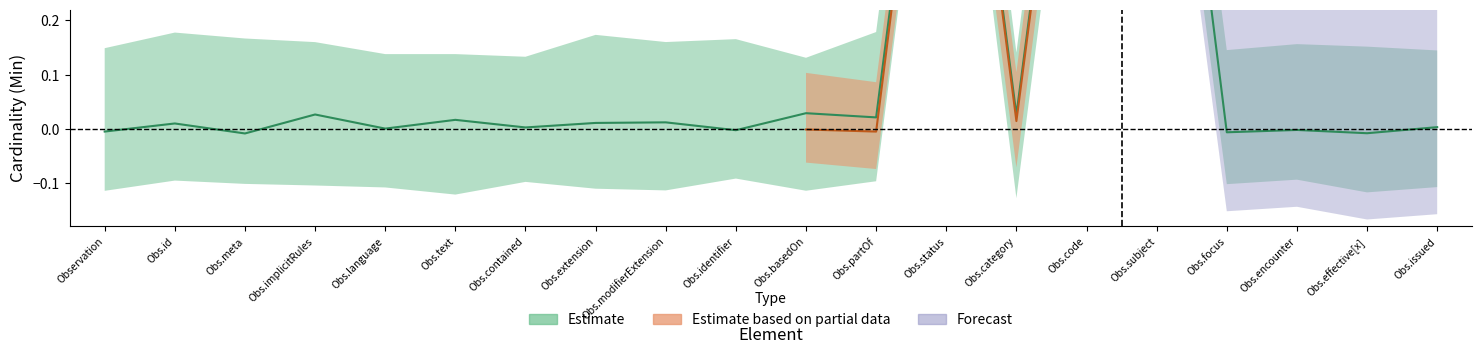

True or false: the data shows 0.0 at Obs.issued.

True